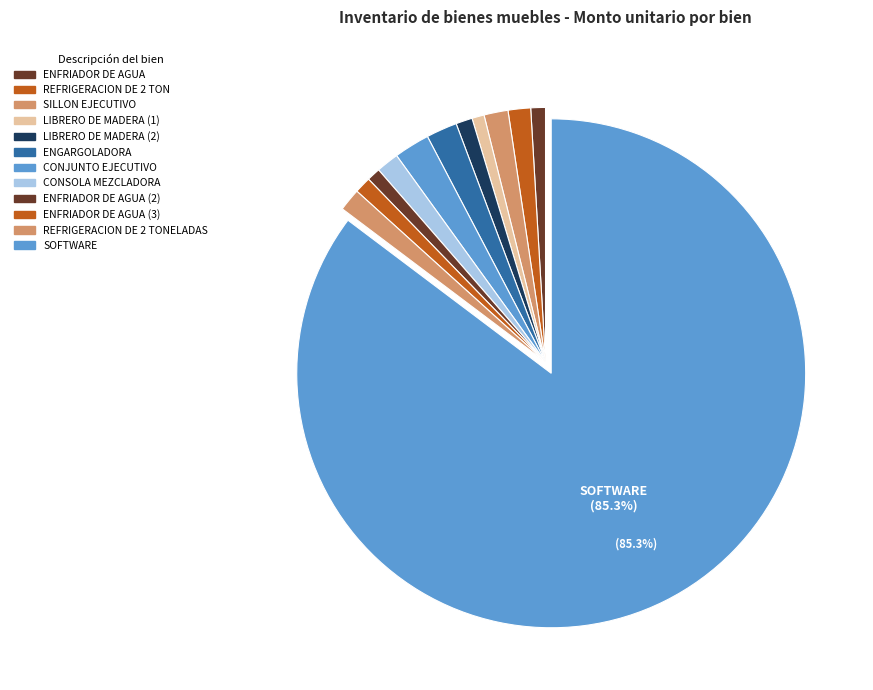

How many slices are in this pie chart?

12